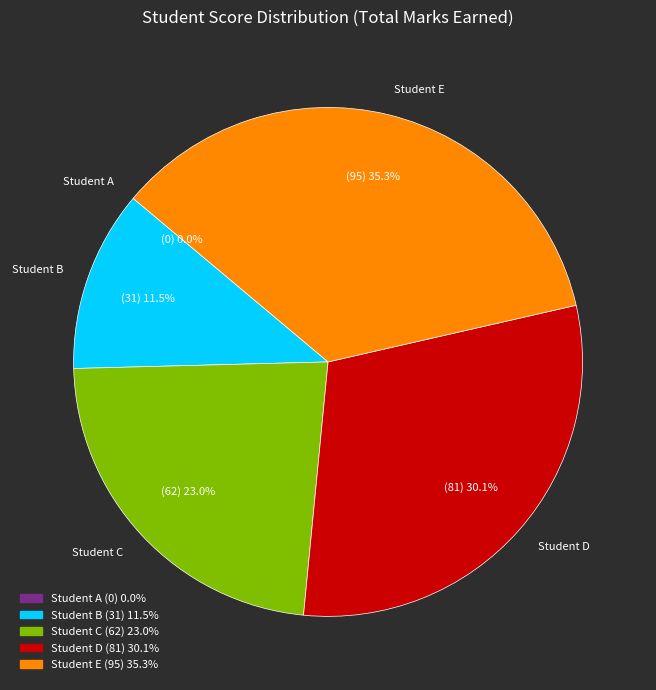

Count the number of slices in the pie.

5